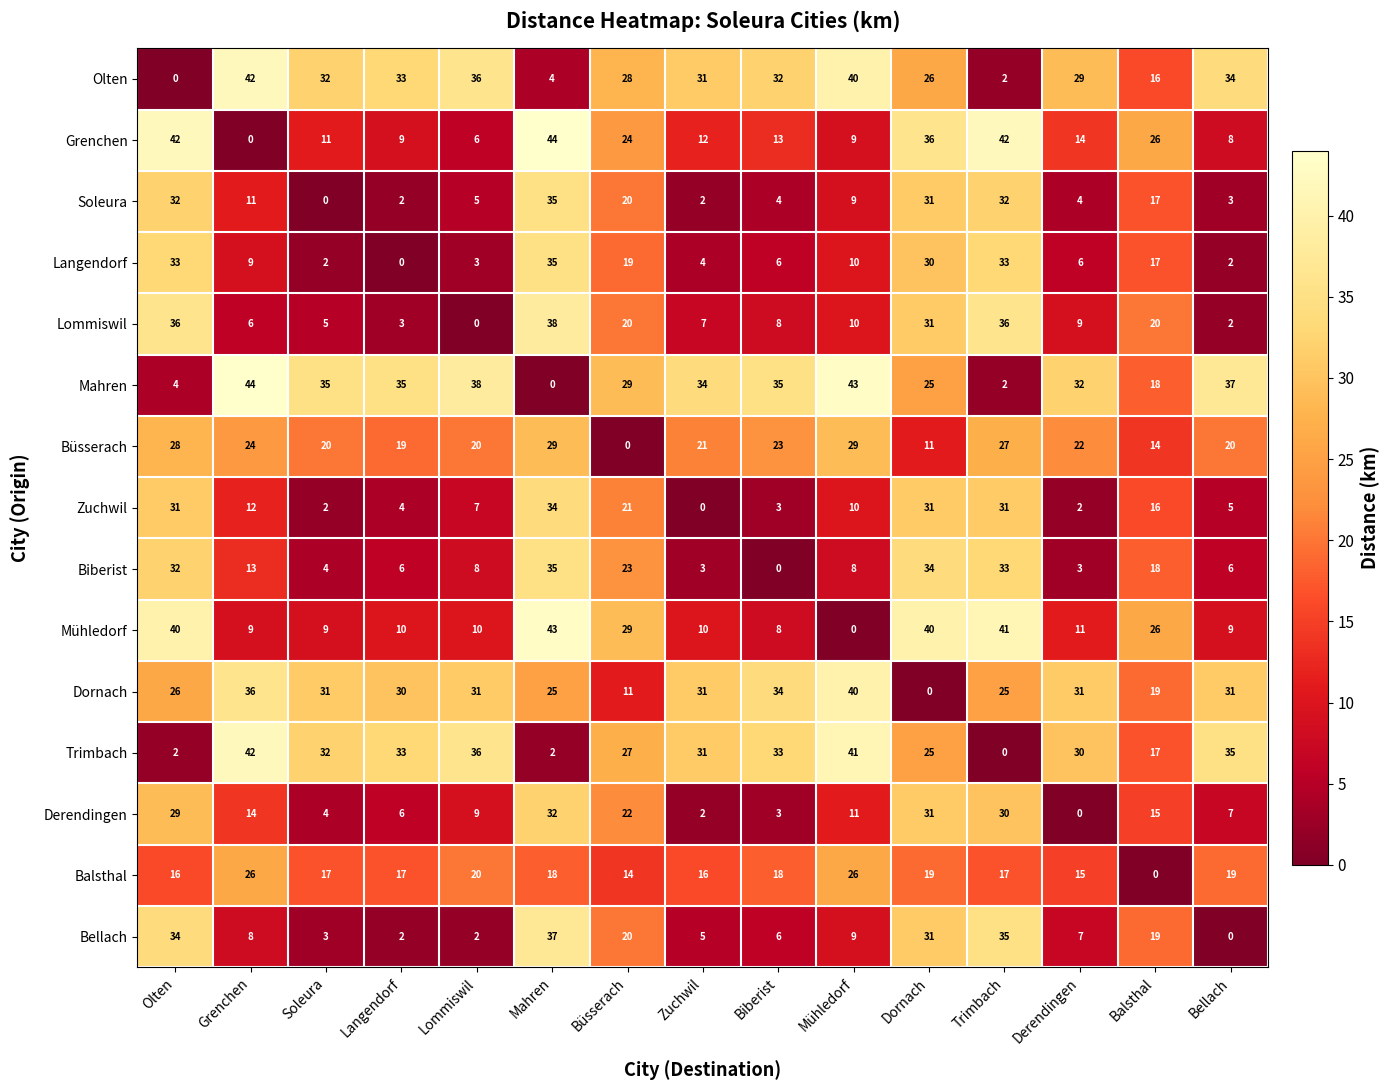

What is the total value across all series at Büsserach?

307